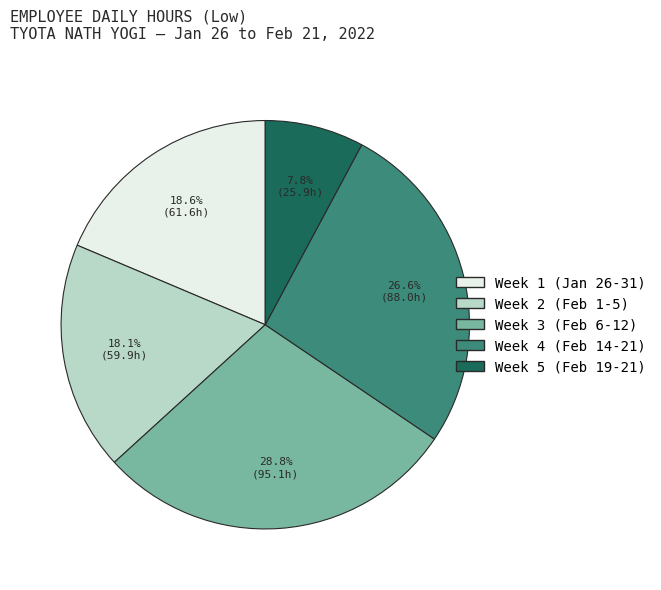

What is the ratio of the value at Week 2 (Feb 1-5) to the value at Week 3 (Feb 6-12)?

0.6